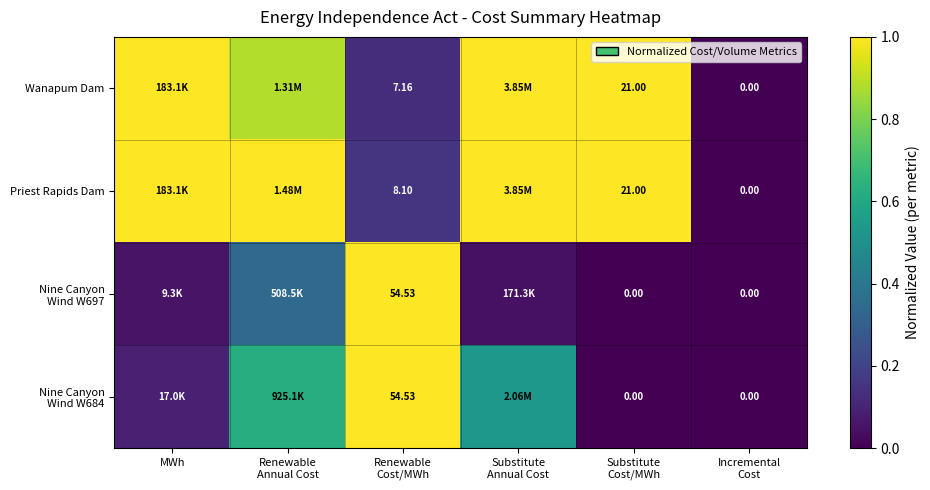

Rank the categories by Priest Rapids Dam value from highest to lowest.

MWh, Renewable Annual Cost, Substitute Annual Cost, Substitute Cost/MWh, Renewable Cost/MWh, Incremental Cost